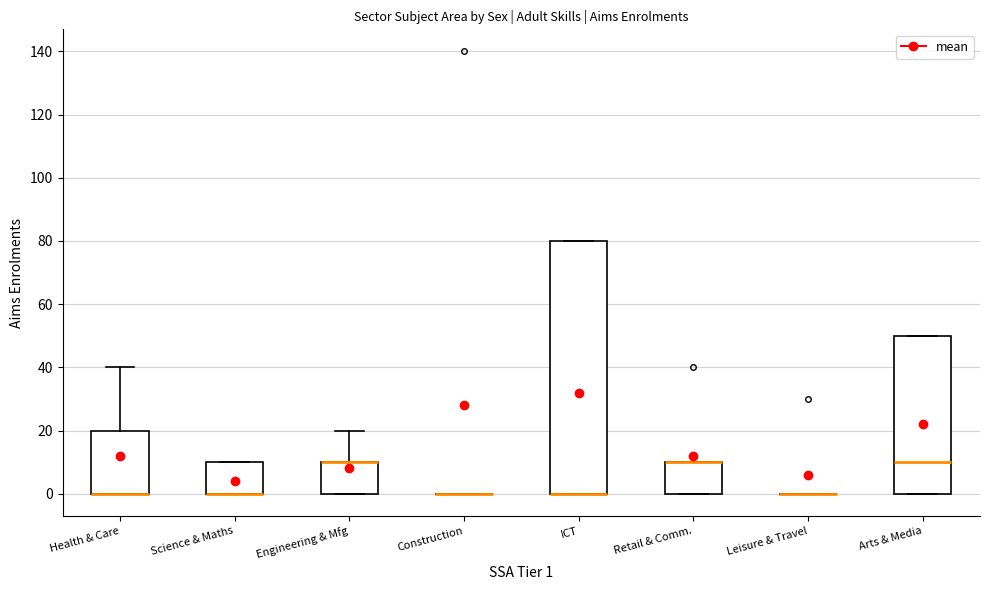

Reading left to right, transcribe this box plot: for each box, give where its median line is, the range the box spans, and where its two whiskers end, as read against the y-axis. The values are not printed on the chart, so give them approximately, as read against the axis.

Health & Care: median 0 (drawn on the box's lower edge), box 0 to 20, whiskers 0 to 40
Science & Maths: median 0 (drawn on the box's lower edge), box 0 to 10, whiskers 0 to 10
Engineering & Mfg: median 10 (drawn on the box's upper edge), box 0 to 10, whiskers 0 to 20
Construction: box collapsed to a line at 0, whiskers 0 to 0
ICT: median 0 (drawn on the box's lower edge), box 0 to 80, whiskers 0 to 80
Retail & Comm.: median 10 (drawn on the box's upper edge), box 0 to 10, whiskers 0 to 10
Leisure & Travel: box collapsed to a line at 0, whiskers 0 to 0
Arts & Media: median 10, box 0 to 50, whiskers 0 to 50